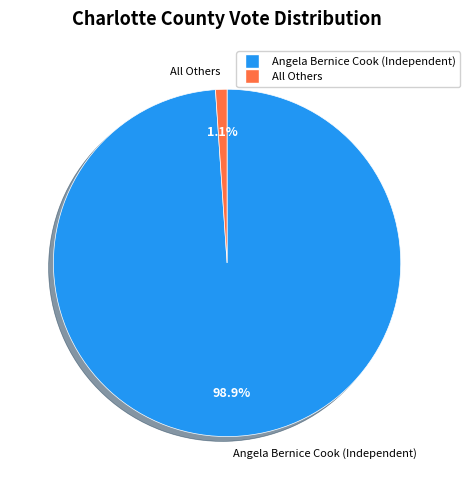

To the nearest percent, what percentage of the pie is Angela Bernice Cook (Independent)?

99%